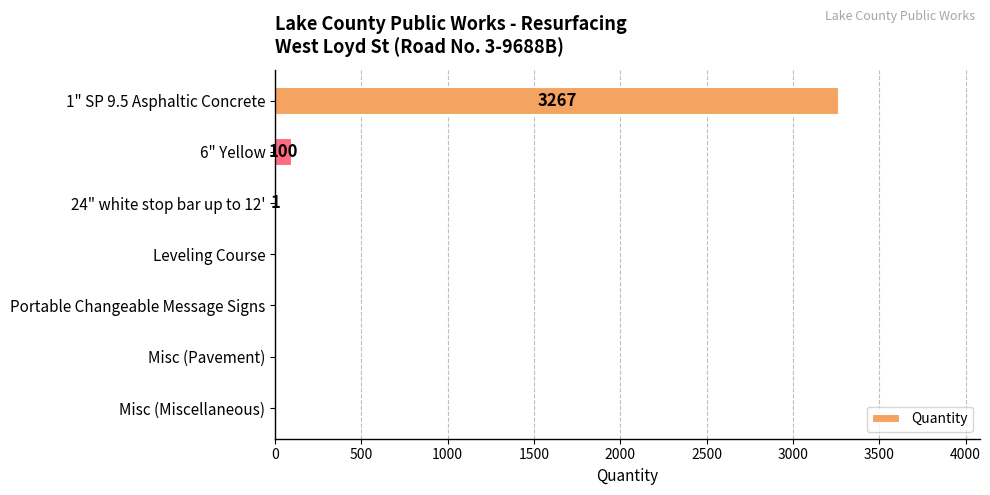

What is the sum of all values?

3368